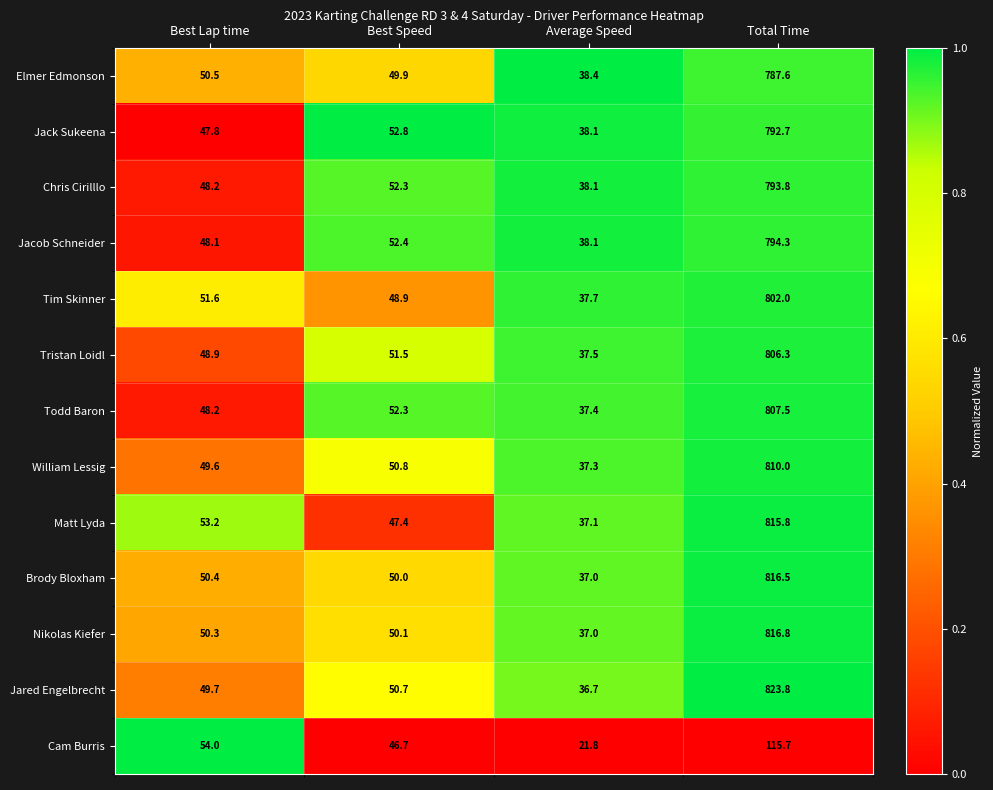

Which series has the largest total across all categories?

Jared Engelbrecht